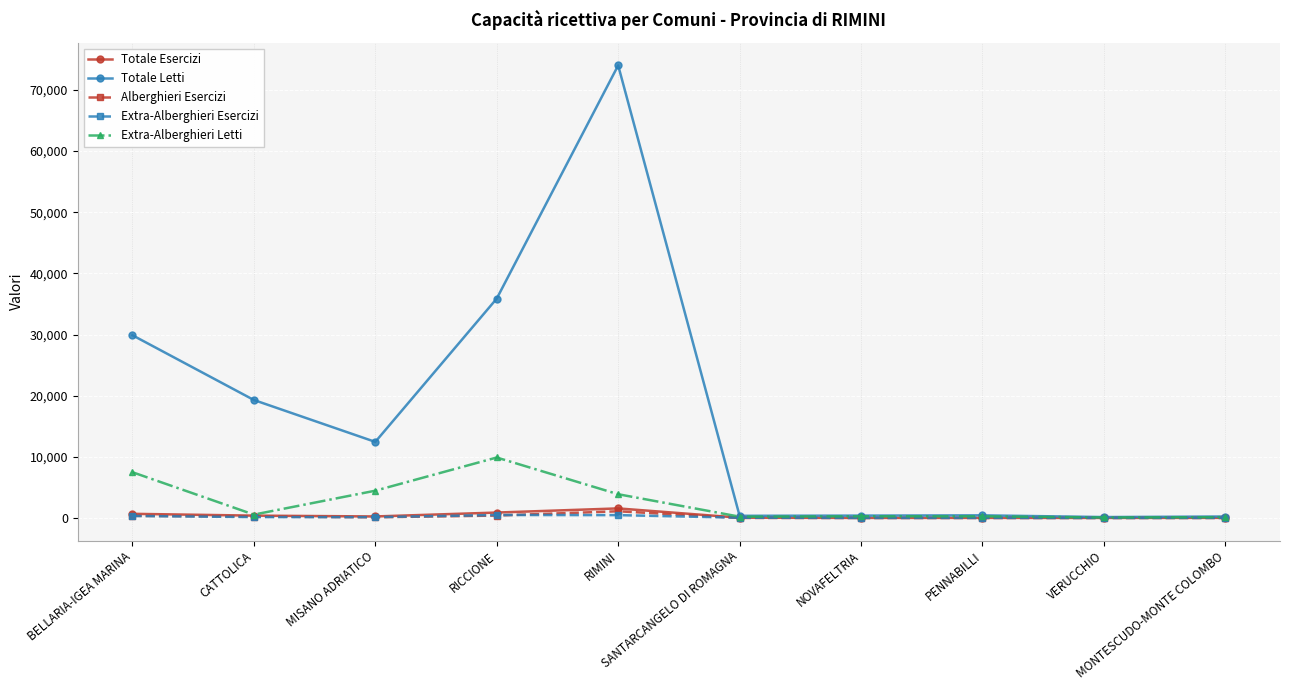

True or false: Extra-Alberghieri Esercizi has more than 0 interior local peaks.

True